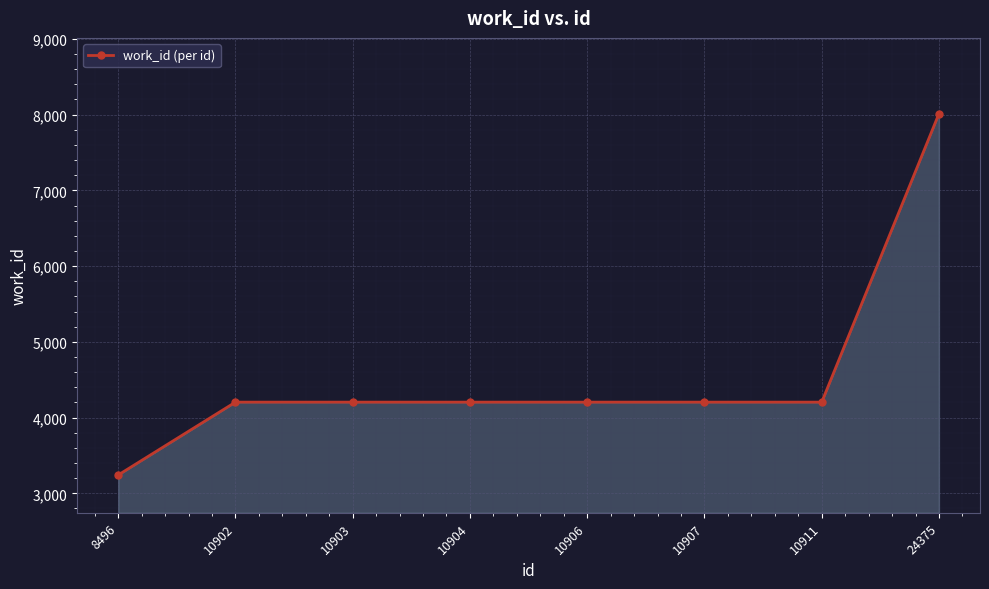

Which label corresponds to the largest value in the chart?

24375